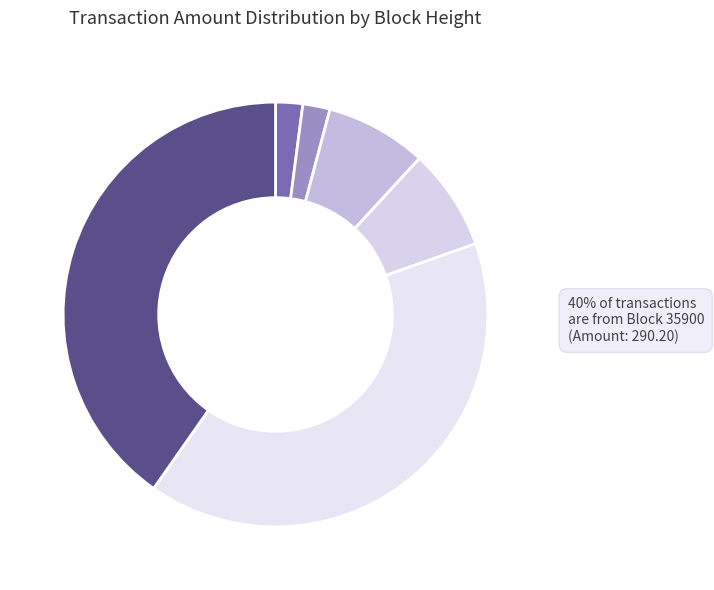

To the nearest percent, what is the difference between the largest and smallest slice percentages?

38%